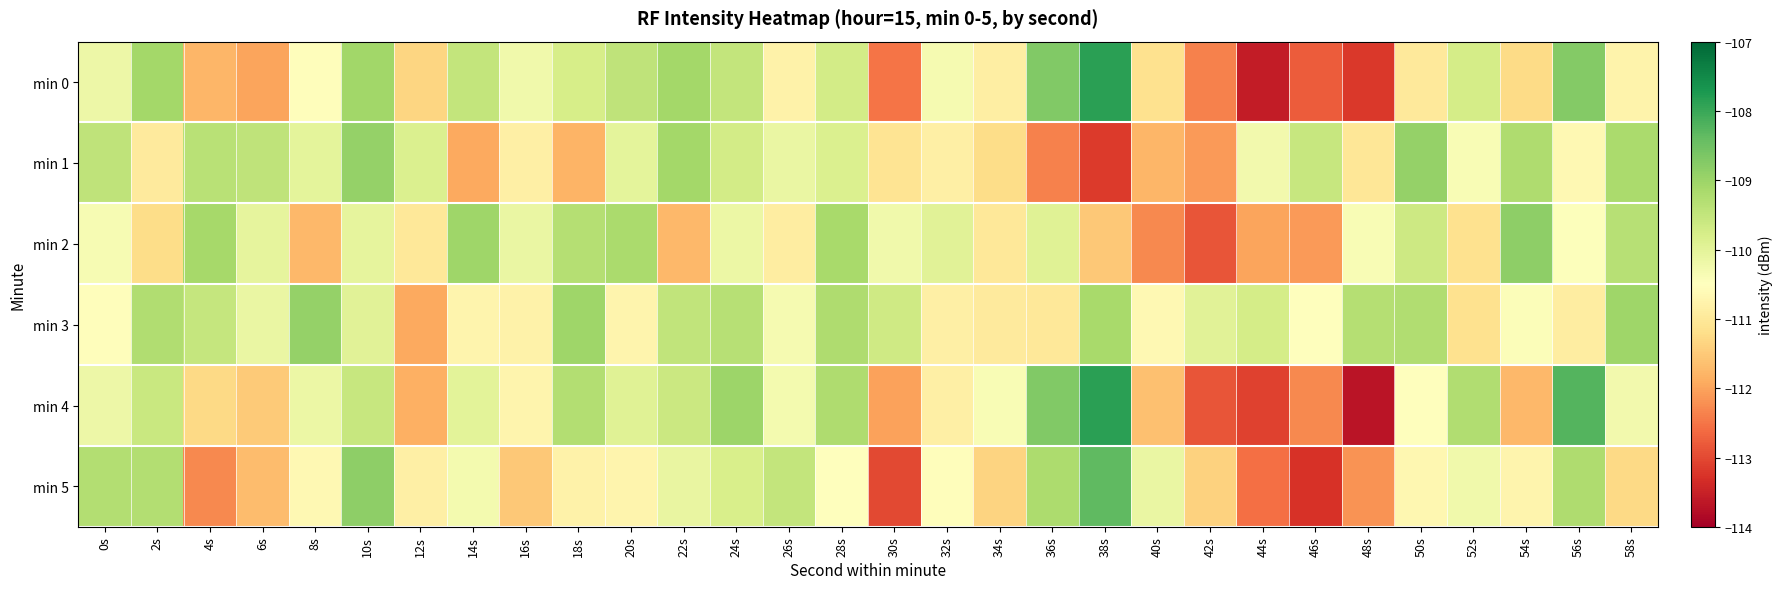

Which series has the largest range (max minus min)?

min 4